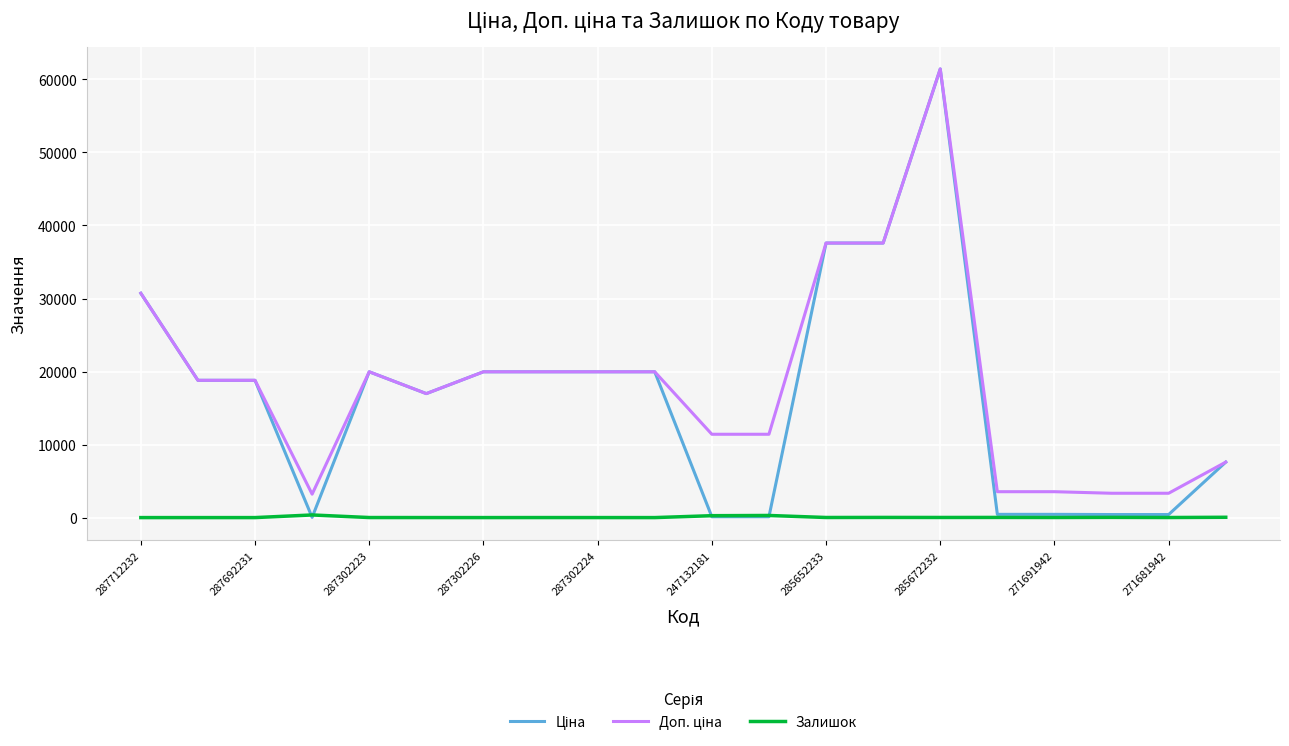

What is the maximum value shown in the chart?

61434.3